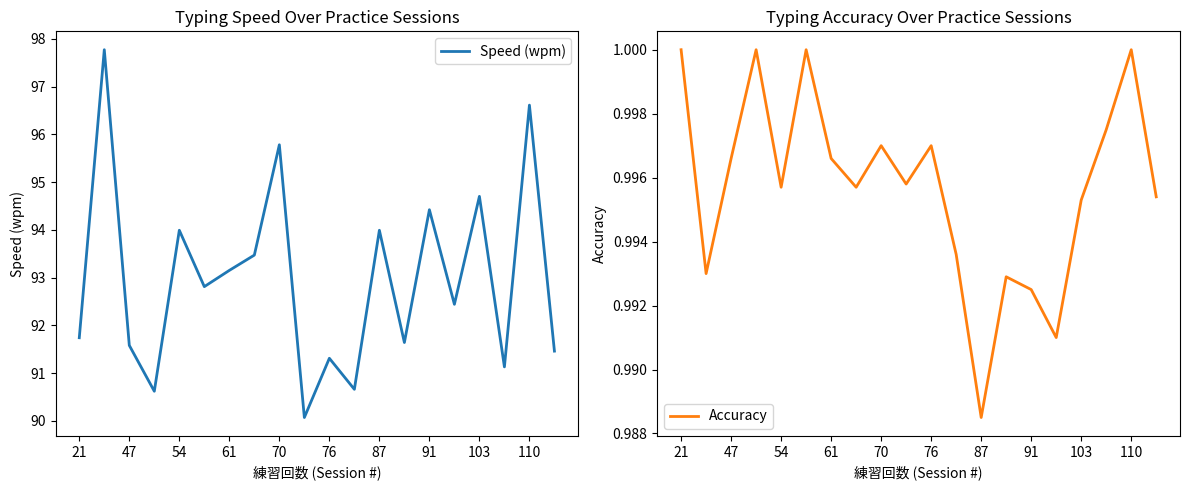

True or false: Speed (wpm) and Accuracy cross at least once.

False